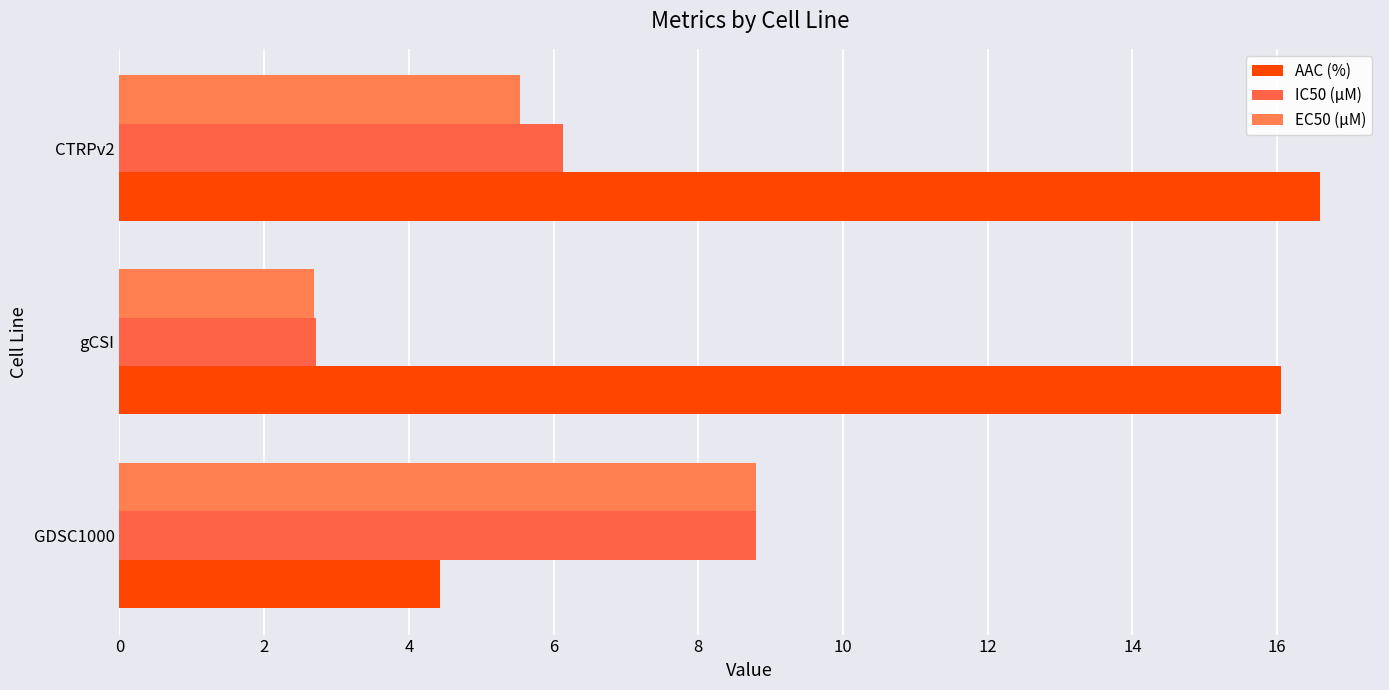

How many series are shown in this chart?

3